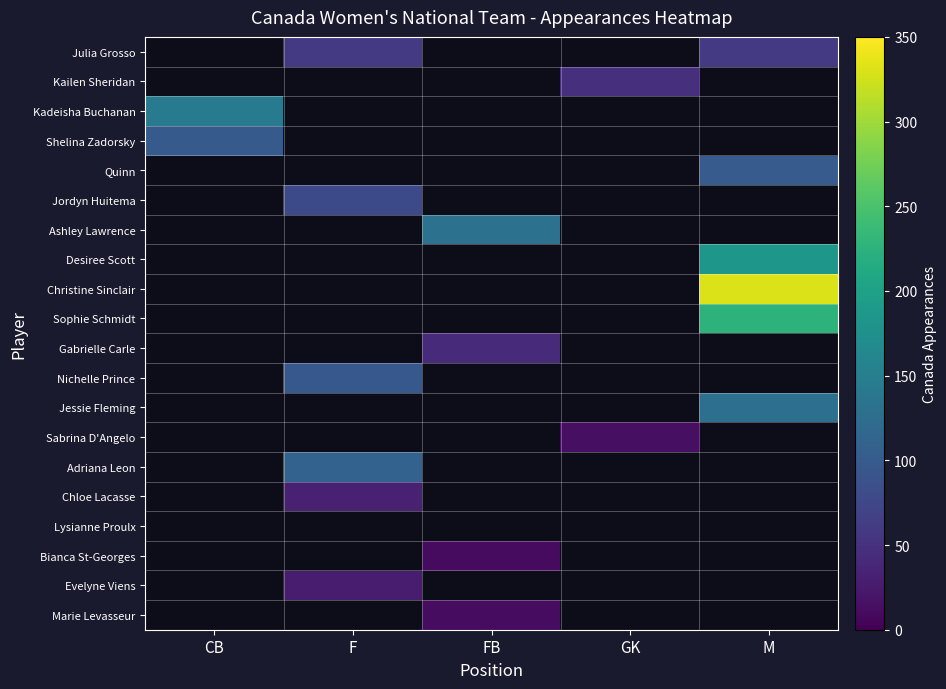

Rank the categories by Chloe Lacasse value from lowest to highest.

CB, F, FB, GK, M